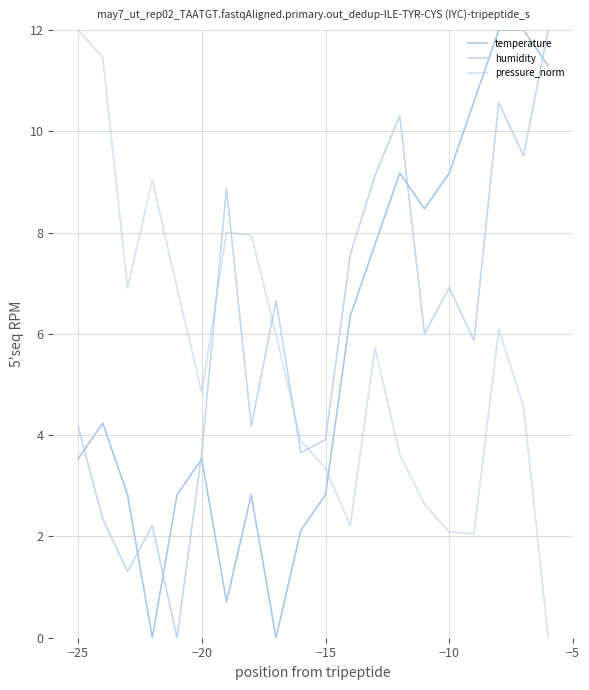

Is this an area chart (filled region under the line)?

No